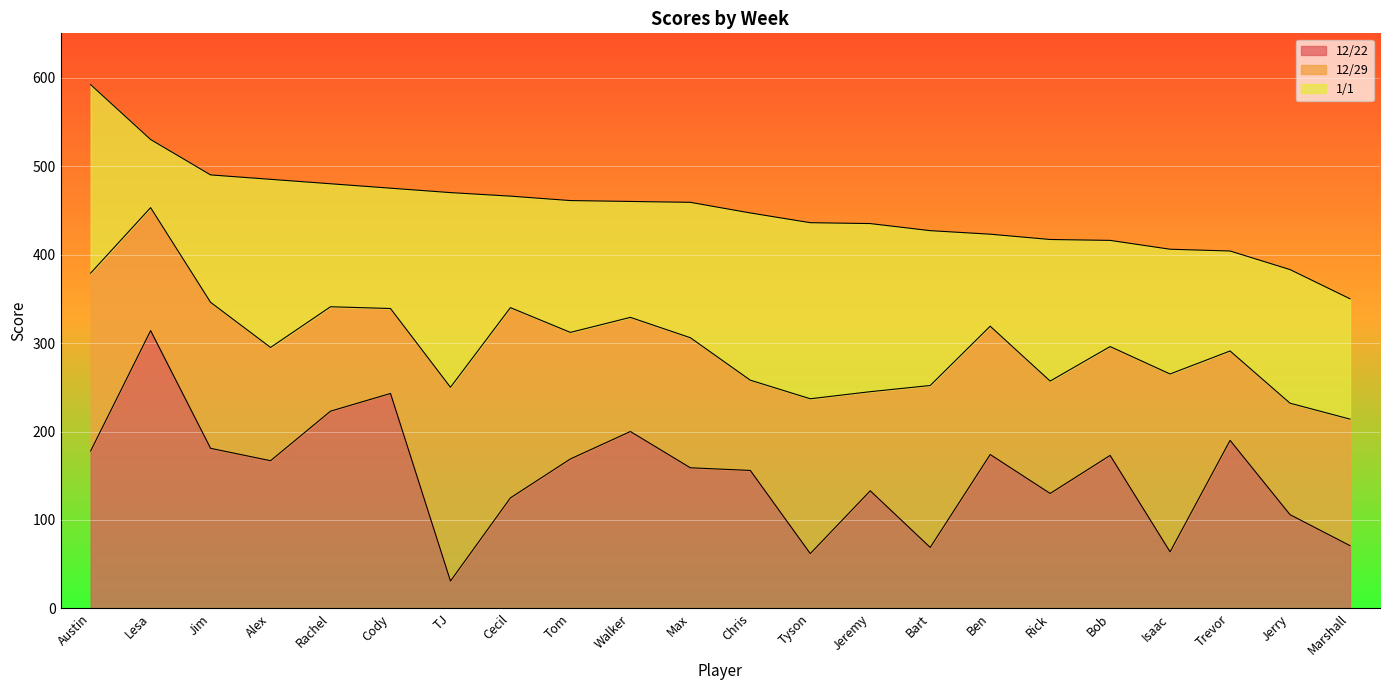

What are all the series names shown in the legend?

12/22, 12/29, 1/1